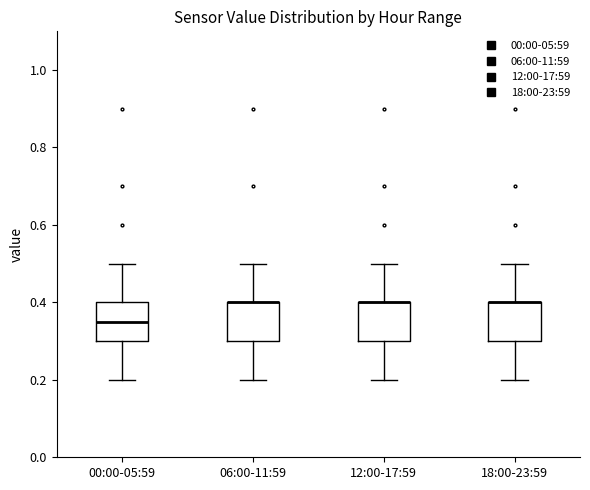

Reading left to right, read every box against the y-axis: the position of its median line, the range the box covers, and the ends of its whiskers. The values are not printed on the chart, so give them approximately, as read against the axis.

00:00-05:59: median 0.36, box 0.30 to 0.40, whiskers 0.20 to 0.50
06:00-11:59: median 0.40 (drawn on the box's upper edge), box 0.30 to 0.40, whiskers 0.20 to 0.50
12:00-17:59: median 0.40 (drawn on the box's upper edge), box 0.30 to 0.40, whiskers 0.20 to 0.50
18:00-23:59: median 0.40 (drawn on the box's upper edge), box 0.30 to 0.40, whiskers 0.20 to 0.50